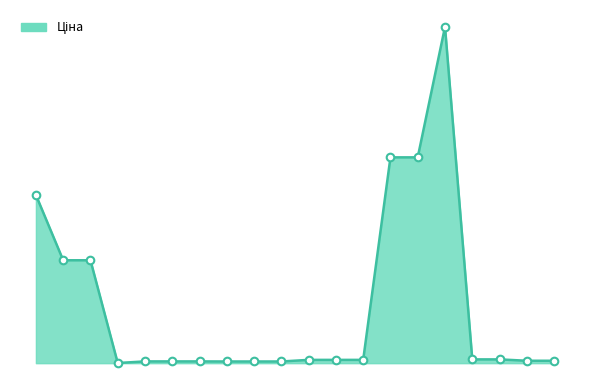

Does the chart have visible grid lines?

No